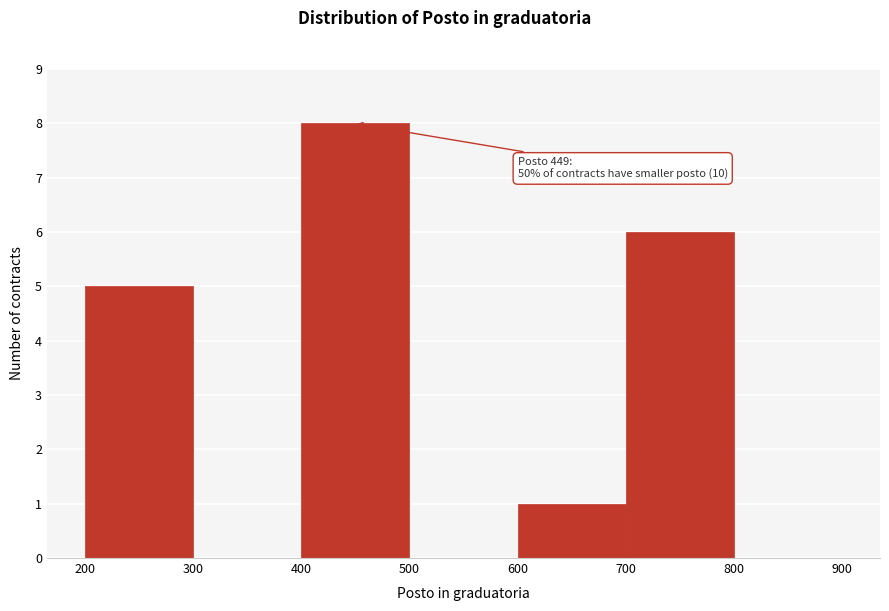

Over which range of the x-axis is the bar tallest?

400 to 500